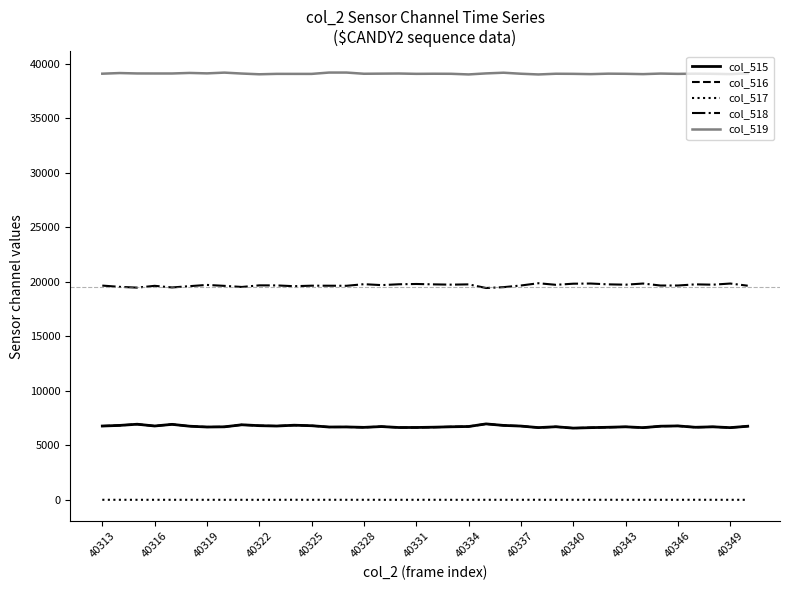

Which series has the largest total across all categories?

col_519